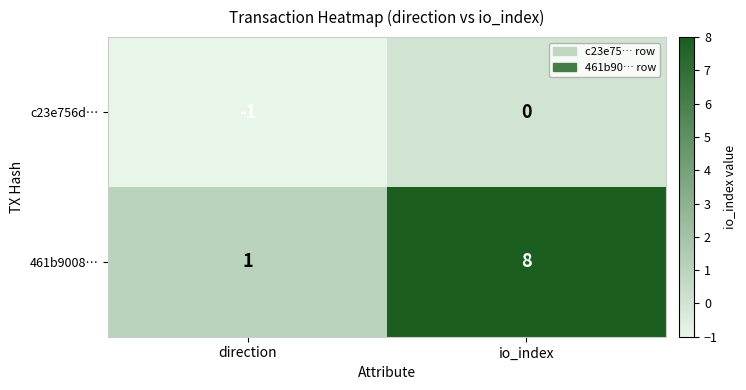

At which label is c23e756d… closest to 0?

io_index